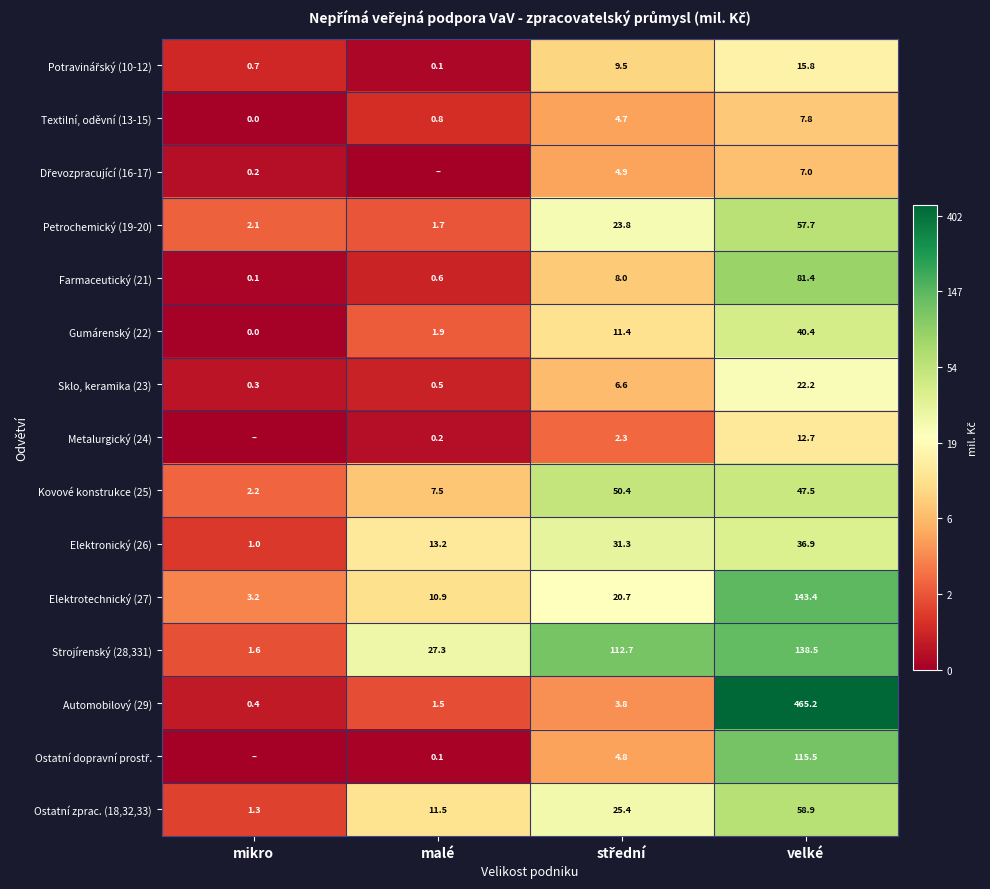

Is the value of Sklo, keramika (23) at malé greater than the value of Kovové konstrukce (25) at malé?

No